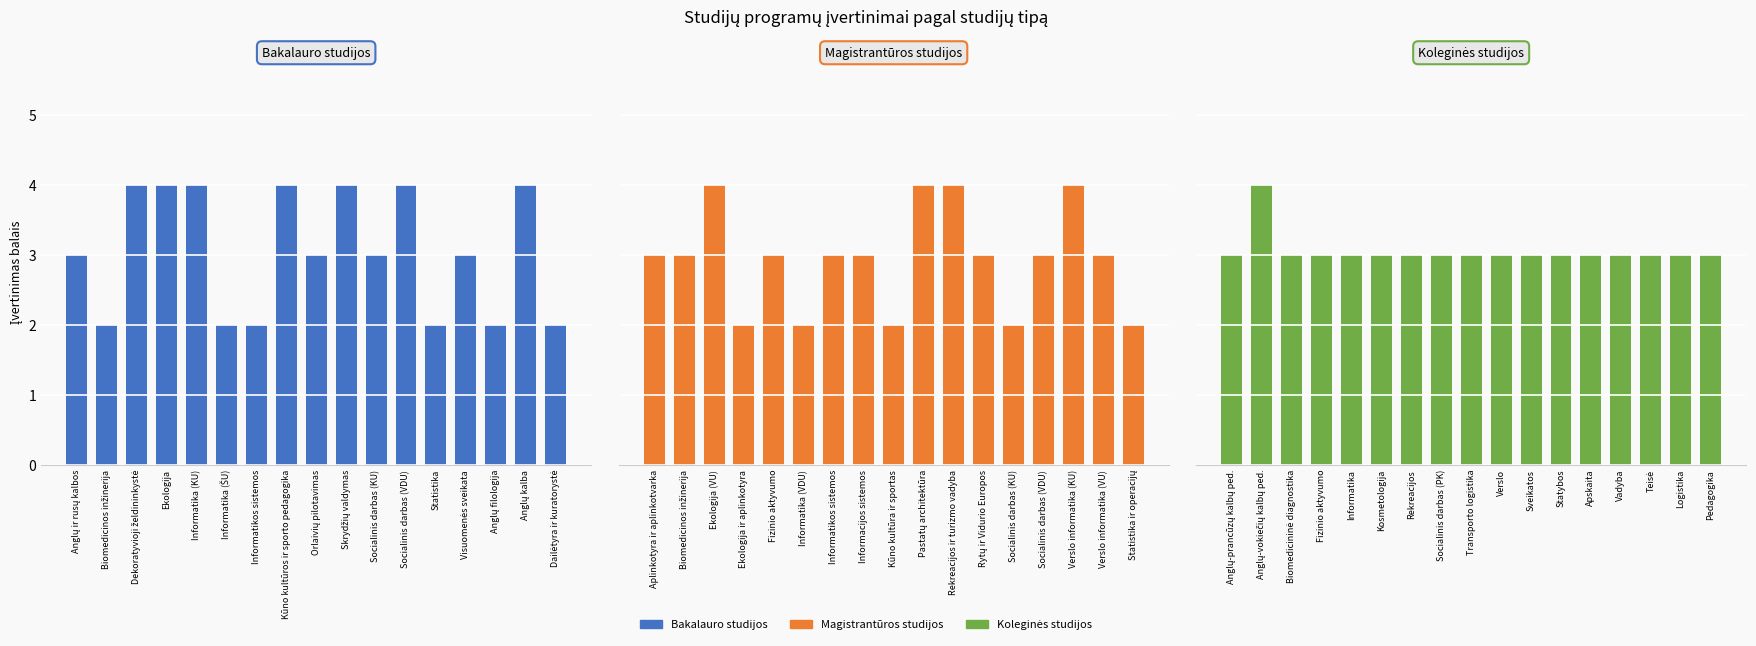

At Kūno kultūros ir sporto pedagogika, list the series in order from largest to smallest.

Bakalauro studijos, Magistrantūros studijos, Koleginės studijos